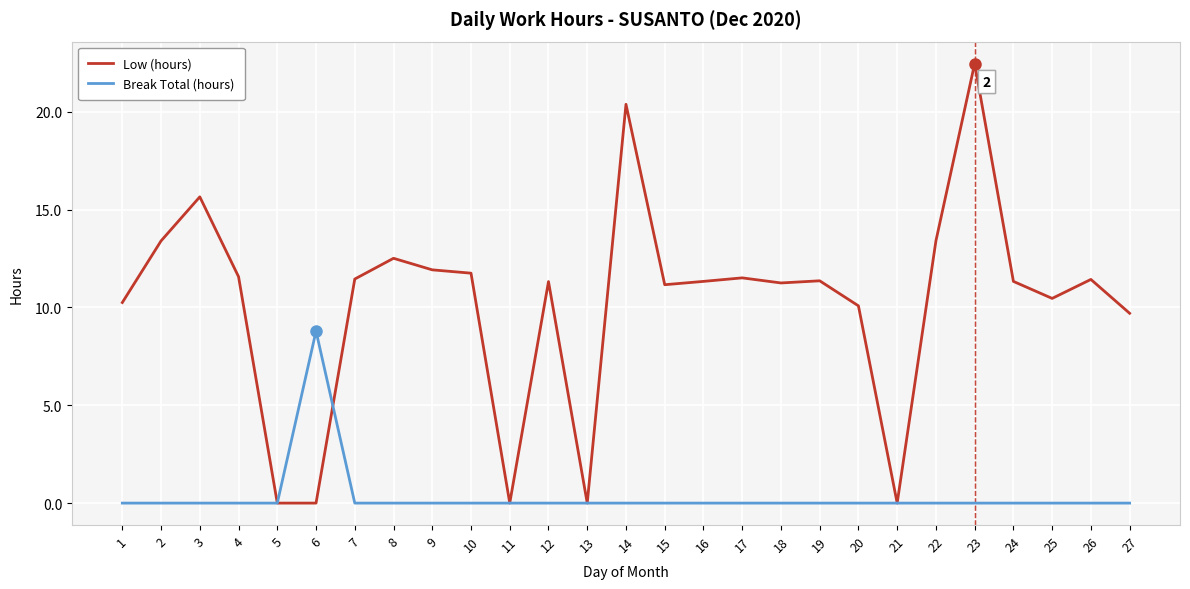

What is the difference between the maximum and minimum values in the Low (hours) series?

22.5